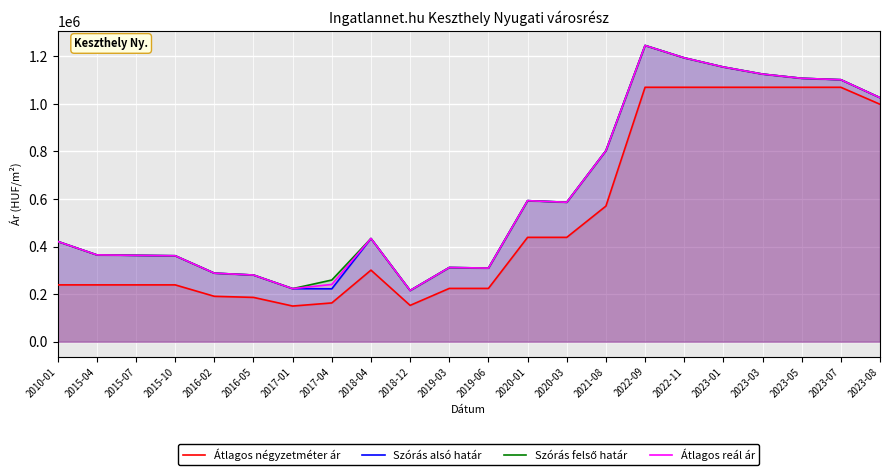

What is the value of the Szórás alsó határ point at the 8th from the left?

222460